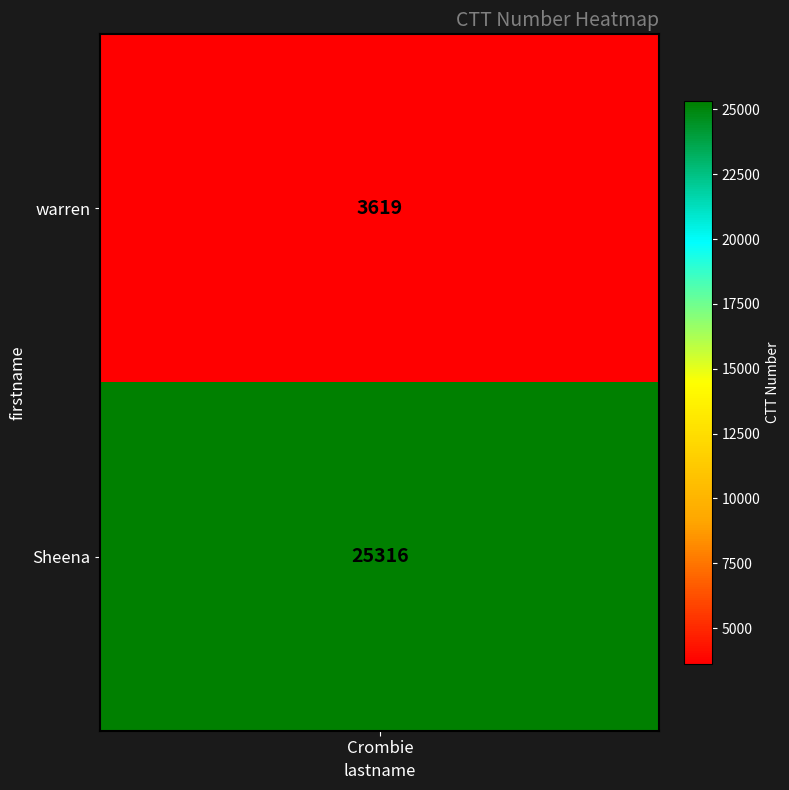

Is it true that the value at 0 is 2174?

False